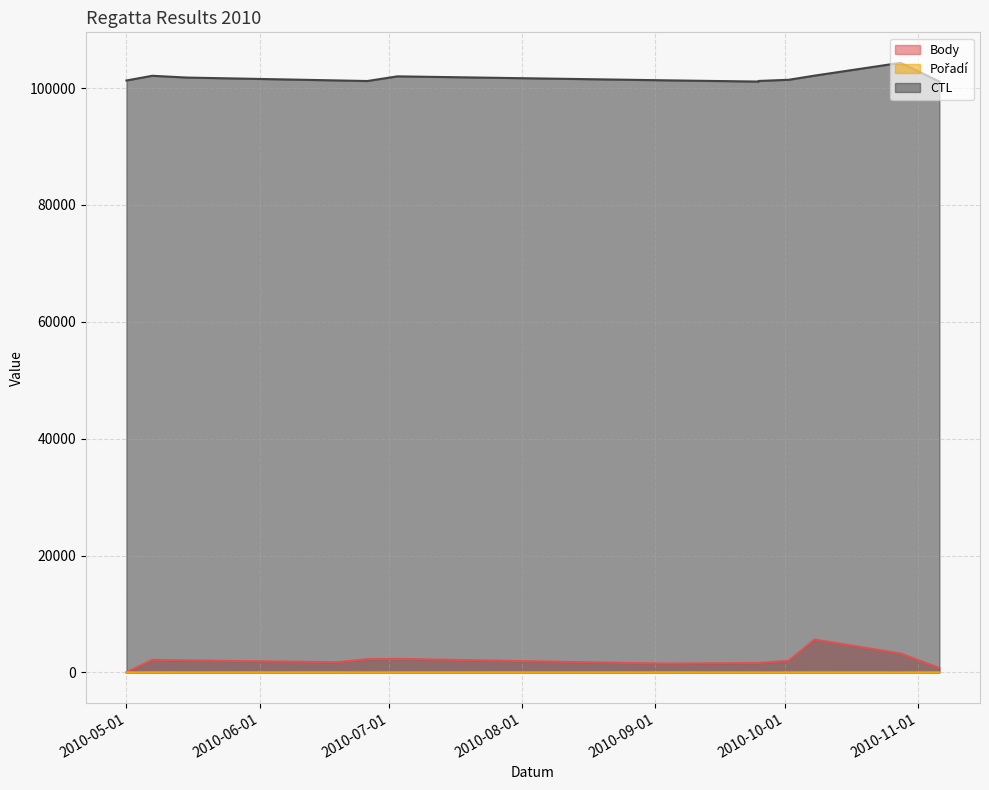

At which label does Body reach its peak?

2010-10-08